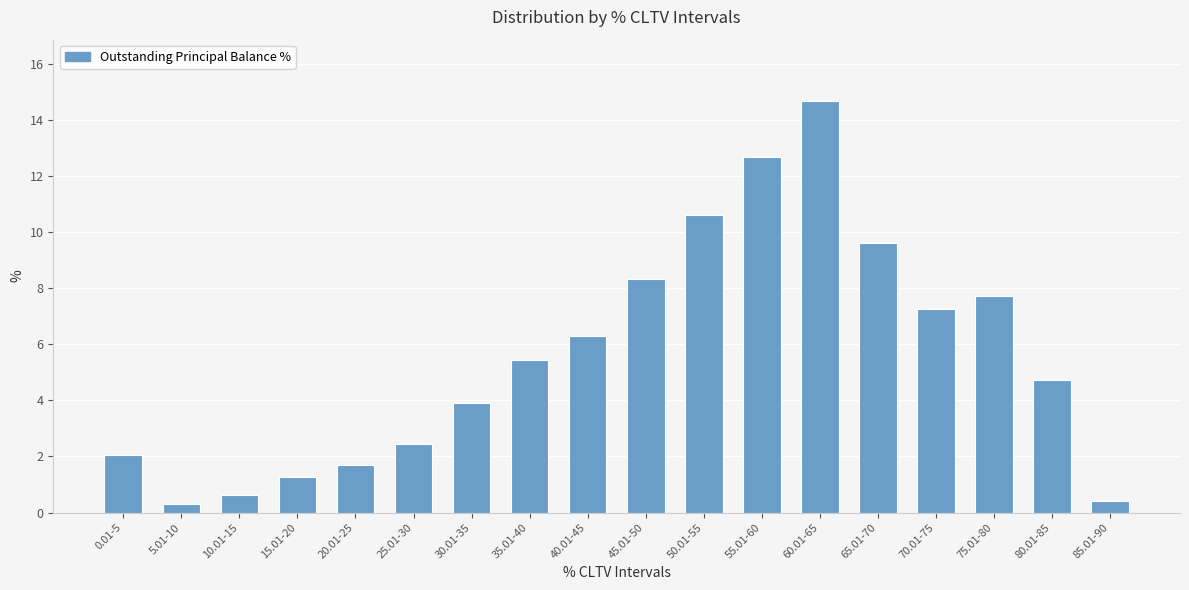

Between 70.01-75 and 30.01-35, which is larger?

70.01-75